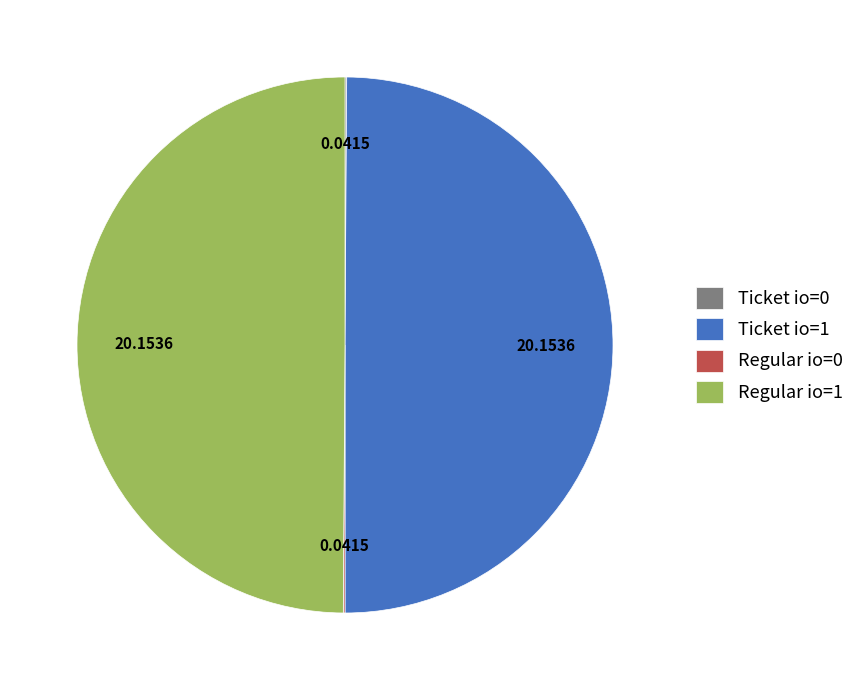

What is the ratio of the value at Regular io=1 to the value at Ticket io=1?

1.0